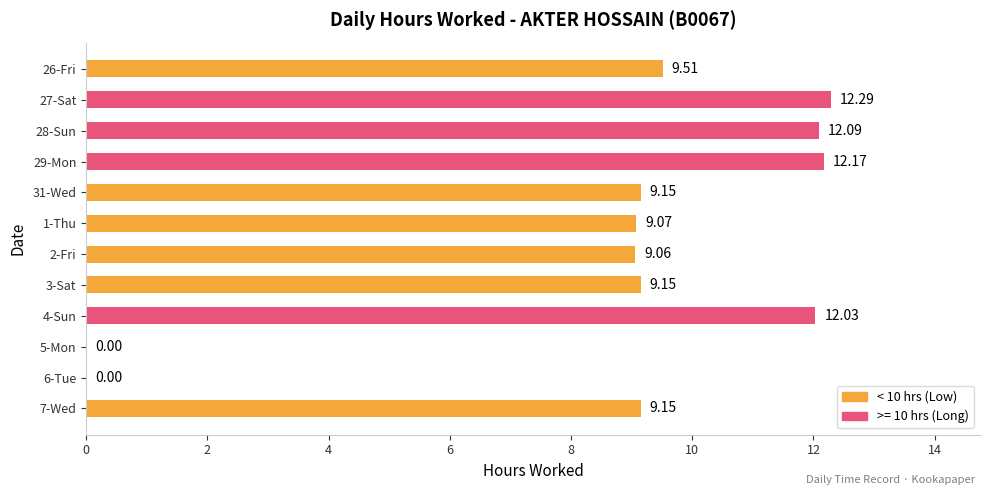

What is the maximum value shown in the chart?

12.3